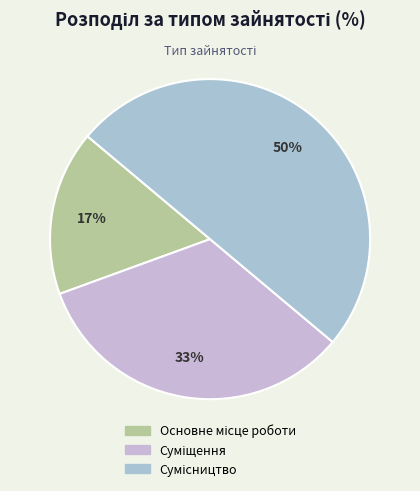

To the nearest percent, what is the average slice percentage?

33%